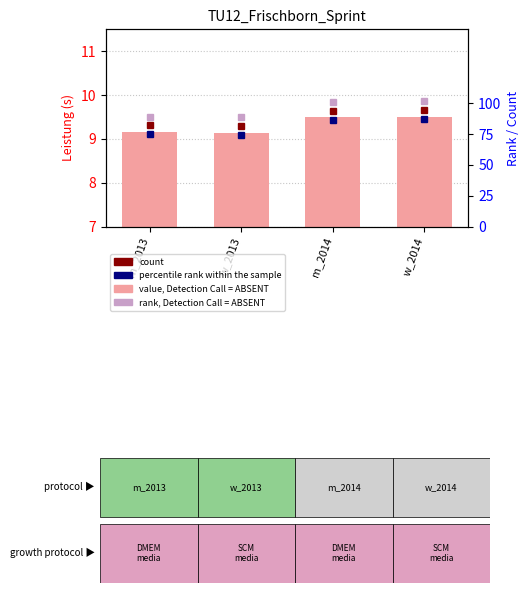

What is the label of the 2nd bar from the left?

w_2013